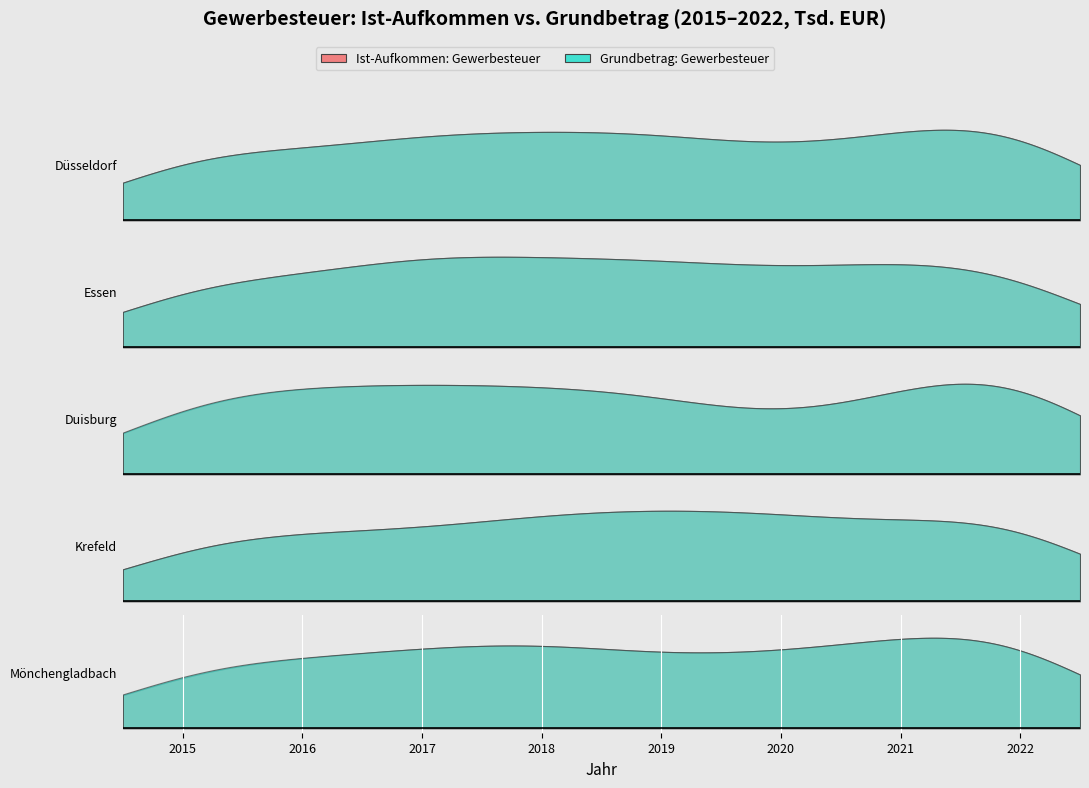

True or false: Ist-Aufkommen: Gewerbesteuer in Tsd. EUR and Grundbetrag: Gewerbesteuer in Tsd. EUR cross at least once.

False